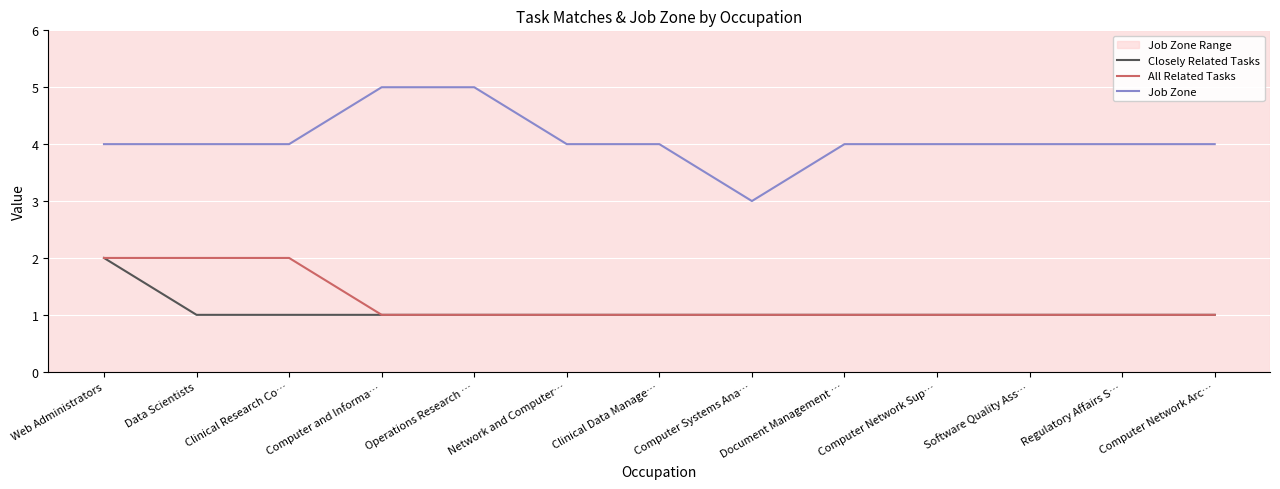

Count the Closely Related Tasks values in the range 1 to 2.

13